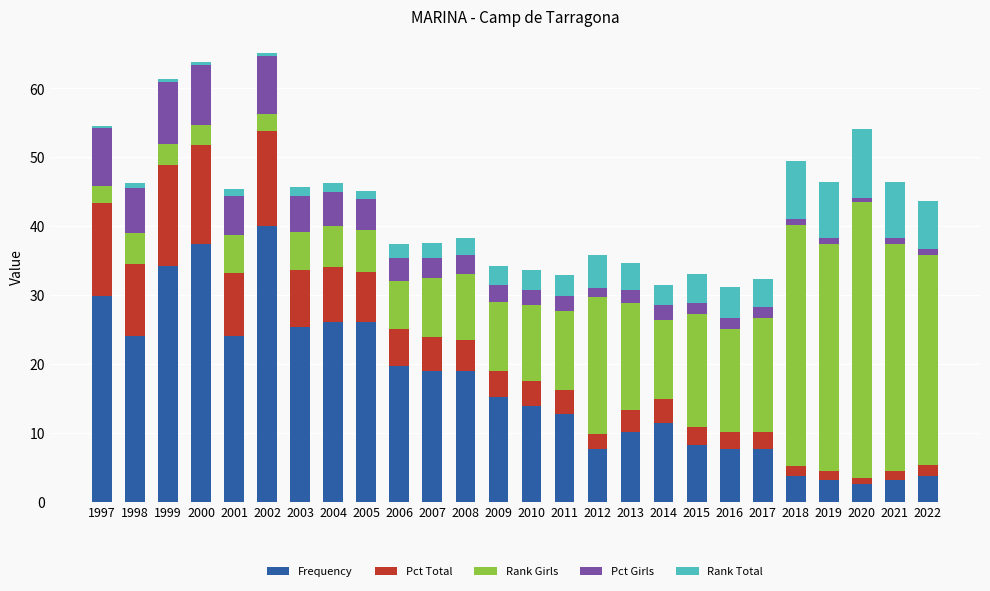

Is it true that Frequency equals 3.2 at 2021?

True